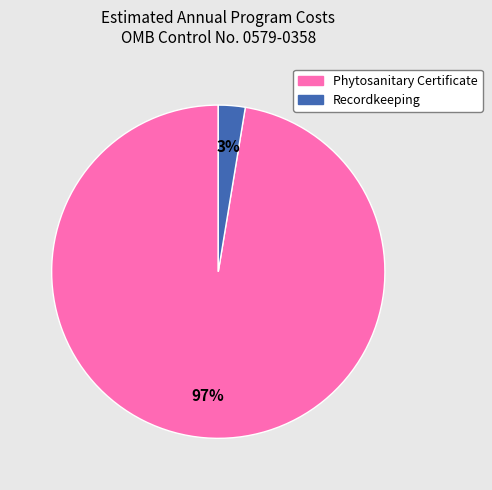

Which slice is the largest?

Phytosanitary Certificate